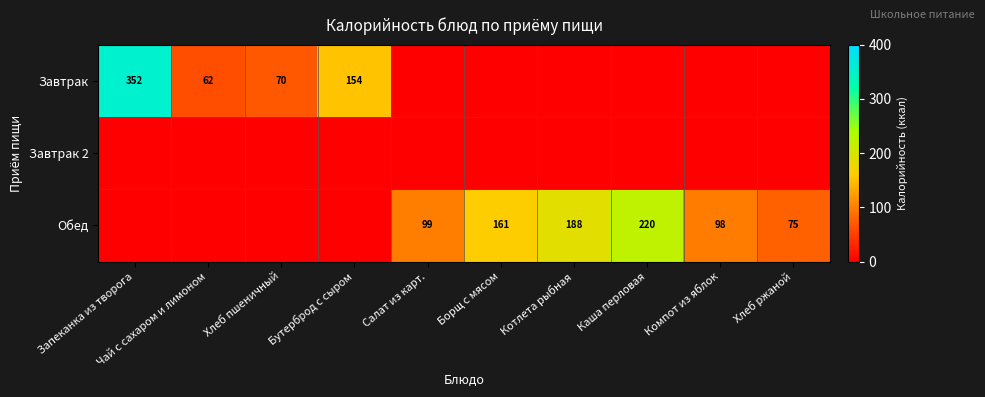

Is it true that Обед equals 221 at Борщ с мясом?

False